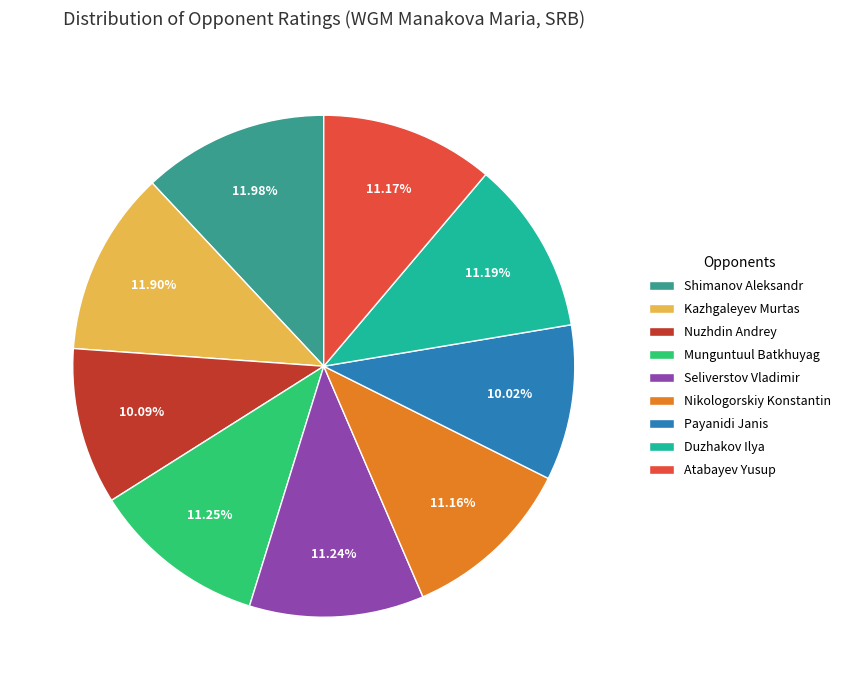

What percentage is the Nikologorskiy Konstantin slice, to the nearest percent?

11%